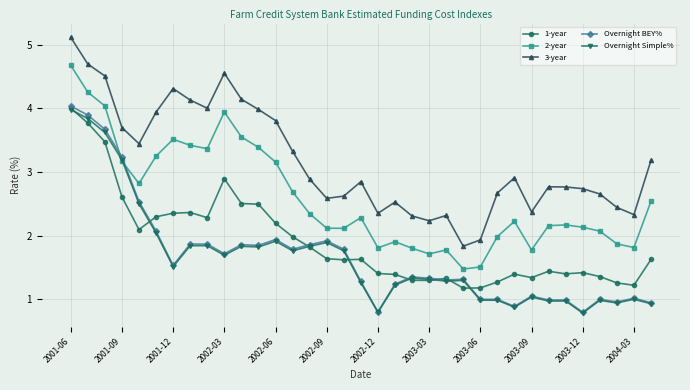

True or false: Overnight BEY% and 3-year cross at least once.

False